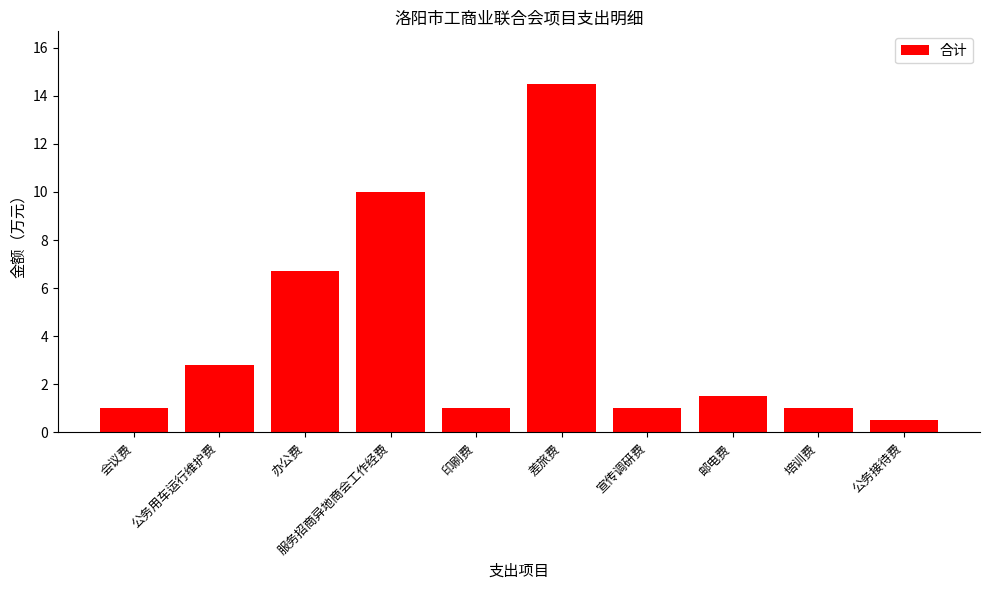

What is the value of the 7th bar from the left?

1.0